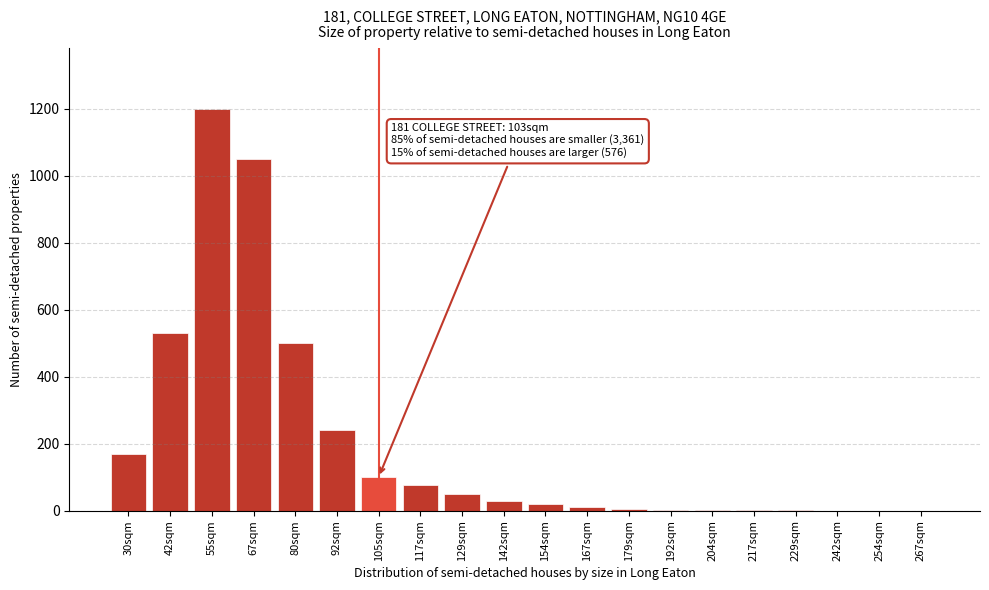

At which label is the value closest to 600?

42sqm